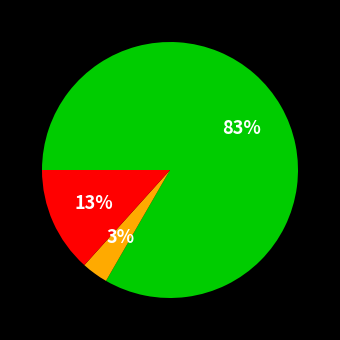

To the nearest percent, what is the average slice percentage?

33%